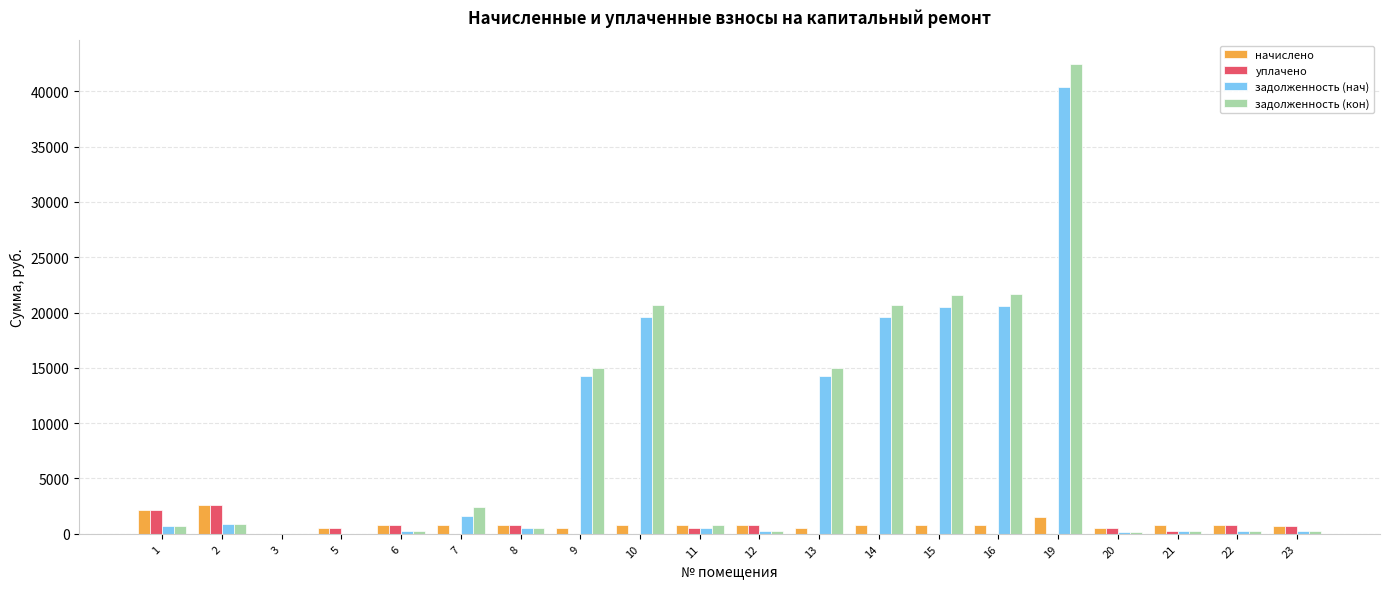

Between 8 and 9, which series saw the biggest shift?

задолженность (кон)